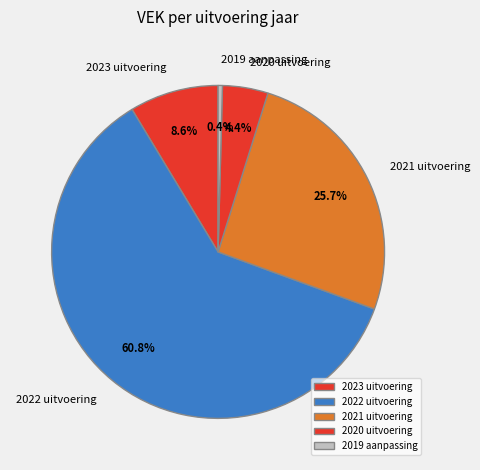

To the nearest percent, what is the difference between the 2021 uitvoering and 2020 uitvoering slice percentages?

21%